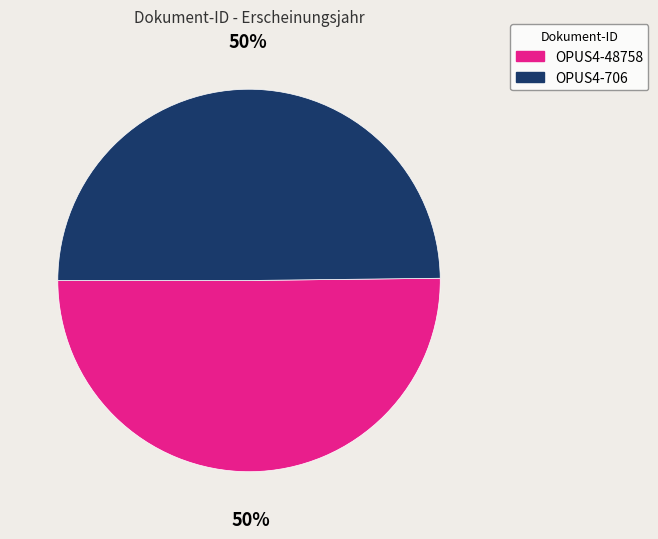

How many slices are in this pie chart?

2